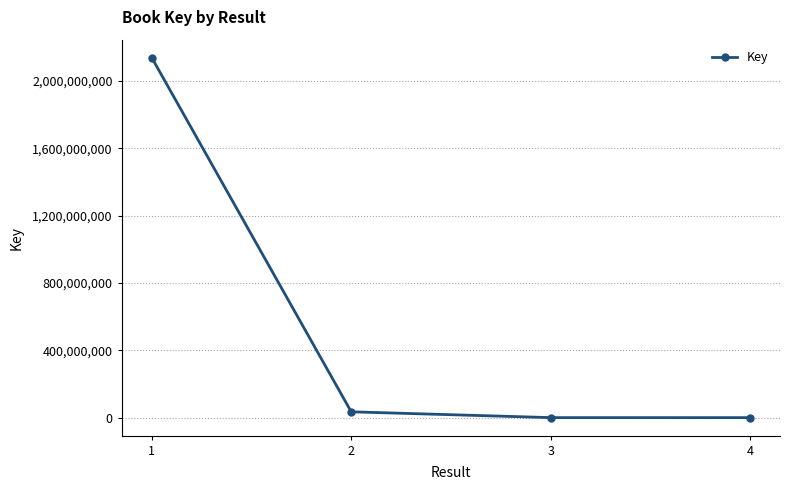

What is the difference between the maximum and minimum values?

2136449466